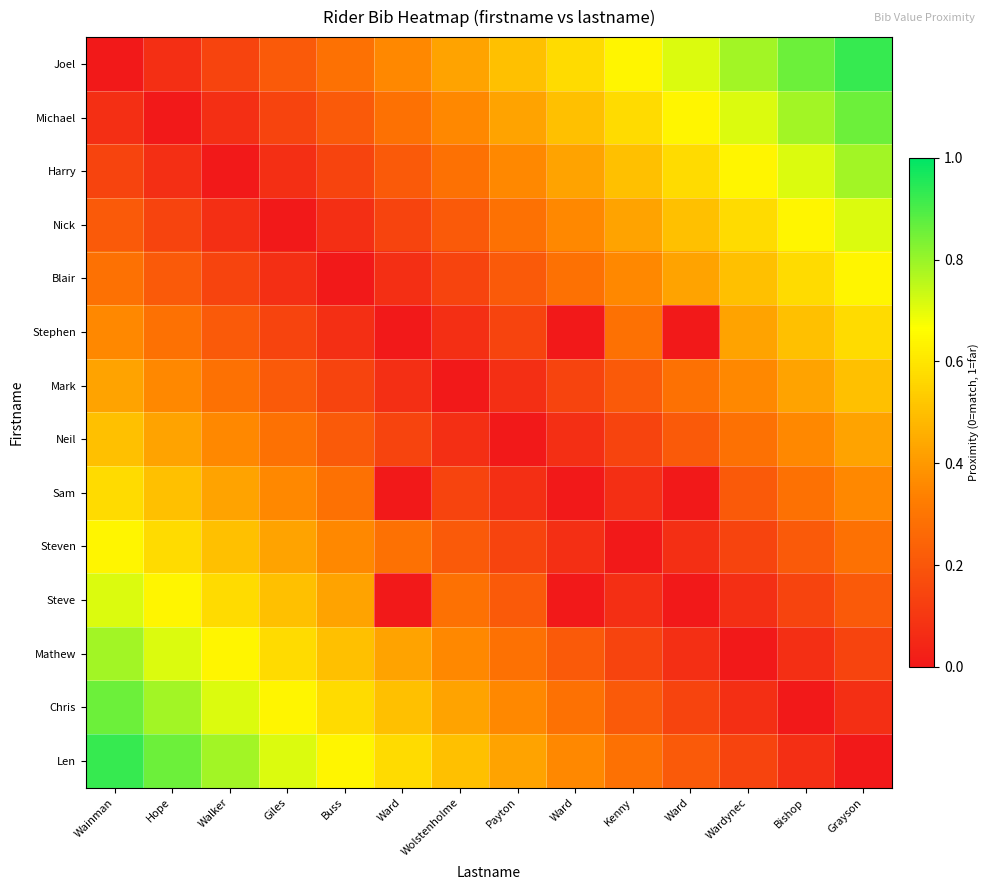

Reading left to right, list all the values displayed in this chart.

Joel: Wainman=0.0	Hope=0.1	Walker=0.1	Giles=0.2	Buss=0.3	Ward=0.4	Wolstenholme=0.4	Payton=0.5	Ward=0.6	Kenny=0.6	Ward=0.7	Wardynec=0.8	Bishop=0.9	Grayson=0.9
Michael: Wainman=0.1	Hope=0.0	Walker=0.1	Giles=0.1	Buss=0.2	Ward=0.3	Wolstenholme=0.4	Payton=0.4	Ward=0.5	Kenny=0.6	Ward=0.6	Wardynec=0.7	Bishop=0.8	Grayson=0.9
Harry: Wainman=0.1	Hope=0.1	Walker=0.0	Giles=0.1	Buss=0.1	Ward=0.2	Wolstenholme=0.3	Payton=0.4	Ward=0.4	Kenny=0.5	Ward=0.6	Wardynec=0.6	Bishop=0.7	Grayson=0.8
Nick: Wainman=0.2	Hope=0.1	Walker=0.1	Giles=0.0	Buss=0.1	Ward=0.1	Wolstenholme=0.2	Payton=0.3	Ward=0.4	Kenny=0.4	Ward=0.5	Wardynec=0.6	Bishop=0.6	Grayson=0.7
Blair: Wainman=0.3	Hope=0.2	Walker=0.1	Giles=0.1	Buss=0.0	Ward=0.1	Wolstenholme=0.1	Payton=0.2	Ward=0.3	Kenny=0.4	Ward=0.4	Wardynec=0.5	Bishop=0.6	Grayson=0.6
Stephen: Wainman=0.4	Hope=0.3	Walker=0.2	Giles=0.1	Buss=0.1	Ward=0.0	Wolstenholme=0.1	Payton=0.1	Ward=0.0	Kenny=0.3	Ward=0.0	Wardynec=0.4	Bishop=0.5	Grayson=0.6
Mark: Wainman=0.4	Hope=0.4	Walker=0.3	Giles=0.2	Buss=0.1	Ward=0.1	Wolstenholme=0.0	Payton=0.1	Ward=0.1	Kenny=0.2	Ward=0.3	Wardynec=0.4	Bishop=0.4	Grayson=0.5
Neil: Wainman=0.5	Hope=0.4	Walker=0.4	Giles=0.3	Buss=0.2	Ward=0.1	Wolstenholme=0.1	Payton=0.0	Ward=0.1	Kenny=0.1	Ward=0.2	Wardynec=0.3	Bishop=0.4	Grayson=0.4
Sam: Wainman=0.6	Hope=0.5	Walker=0.4	Giles=0.4	Buss=0.3	Ward=0.0	Wolstenholme=0.1	Payton=0.1	Ward=0.0	Kenny=0.1	Ward=0.0	Wardynec=0.2	Bishop=0.3	Grayson=0.4
Steven: Wainman=0.6	Hope=0.6	Walker=0.5	Giles=0.4	Buss=0.4	Ward=0.3	Wolstenholme=0.2	Payton=0.1	Ward=0.1	Kenny=0.0	Ward=0.1	Wardynec=0.1	Bishop=0.2	Grayson=0.3
Steve: Wainman=0.7	Hope=0.6	Walker=0.6	Giles=0.5	Buss=0.4	Ward=0.0	Wolstenholme=0.3	Payton=0.2	Ward=0.0	Kenny=0.1	Ward=0.0	Wardynec=0.1	Bishop=0.1	Grayson=0.2
Mathew: Wainman=0.8	Hope=0.7	Walker=0.6	Giles=0.6	Buss=0.5	Ward=0.4	Wolstenholme=0.4	Payton=0.3	Ward=0.2	Kenny=0.1	Ward=0.1	Wardynec=0.0	Bishop=0.1	Grayson=0.1
Chris: Wainman=0.9	Hope=0.8	Walker=0.7	Giles=0.6	Buss=0.6	Ward=0.5	Wolstenholme=0.4	Payton=0.4	Ward=0.3	Kenny=0.2	Ward=0.1	Wardynec=0.1	Bishop=0.0	Grayson=0.1
Len: Wainman=0.9	Hope=0.9	Walker=0.8	Giles=0.7	Buss=0.6	Ward=0.6	Wolstenholme=0.5	Payton=0.4	Ward=0.4	Kenny=0.3	Ward=0.2	Wardynec=0.1	Bishop=0.1	Grayson=0.0